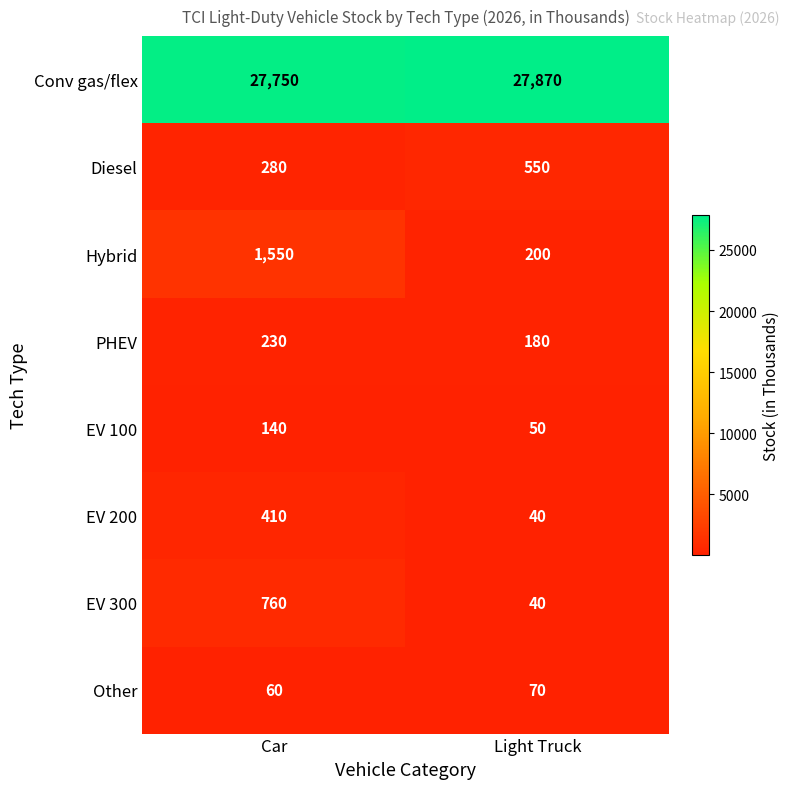

Between Car and Light Truck, which series saw the biggest shift?

Hybrid